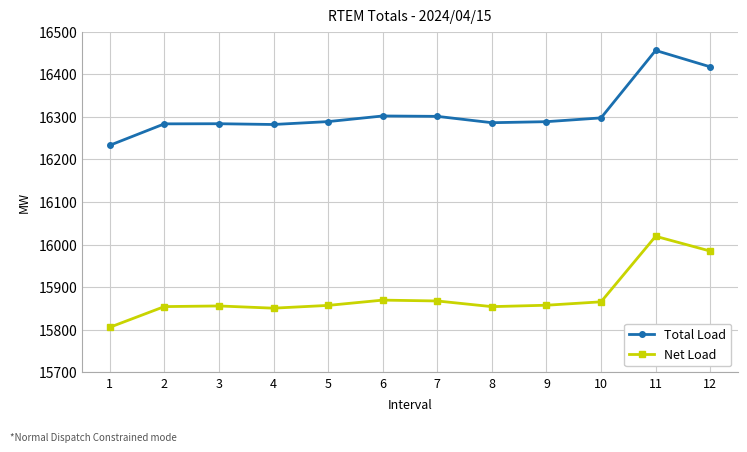

What is the spread (max minus min) of values at 8?

431.9